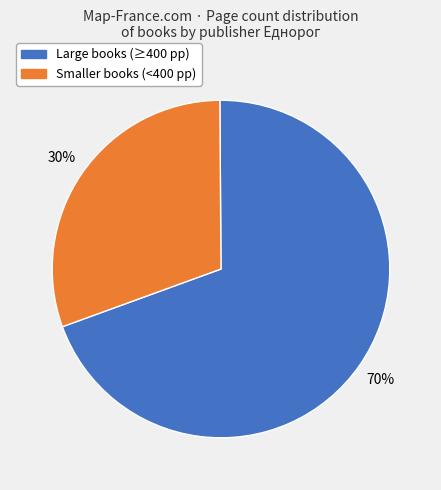

True or false: Smaller books (<400 pp) accounts for 43% of the total.

False